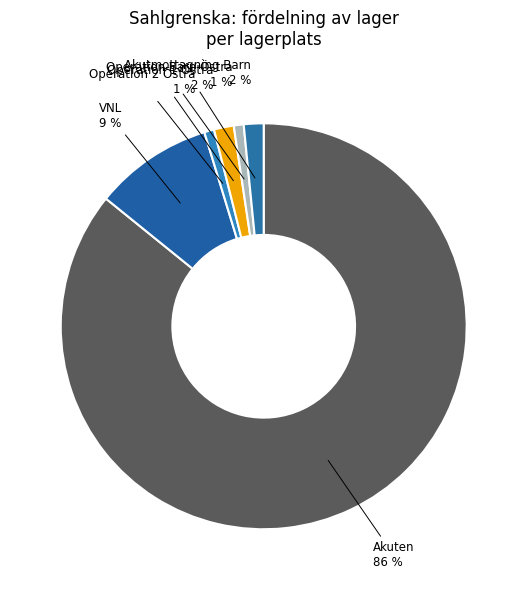

Between Operation 1 Östra and Operation 2 Östra, which is larger?

Operation 1 Östra